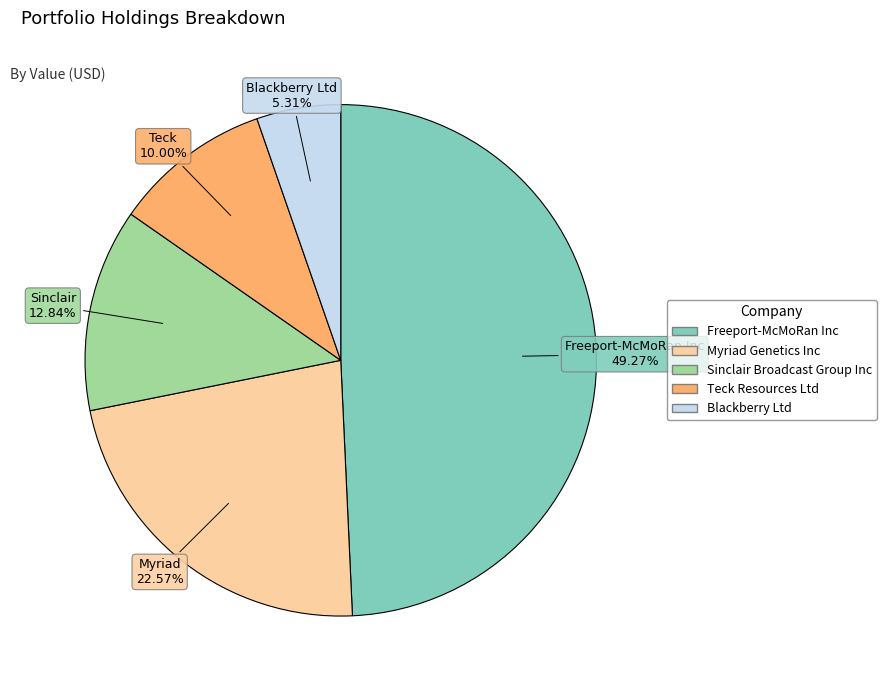

To the nearest percent, what is the average slice percentage?

20%